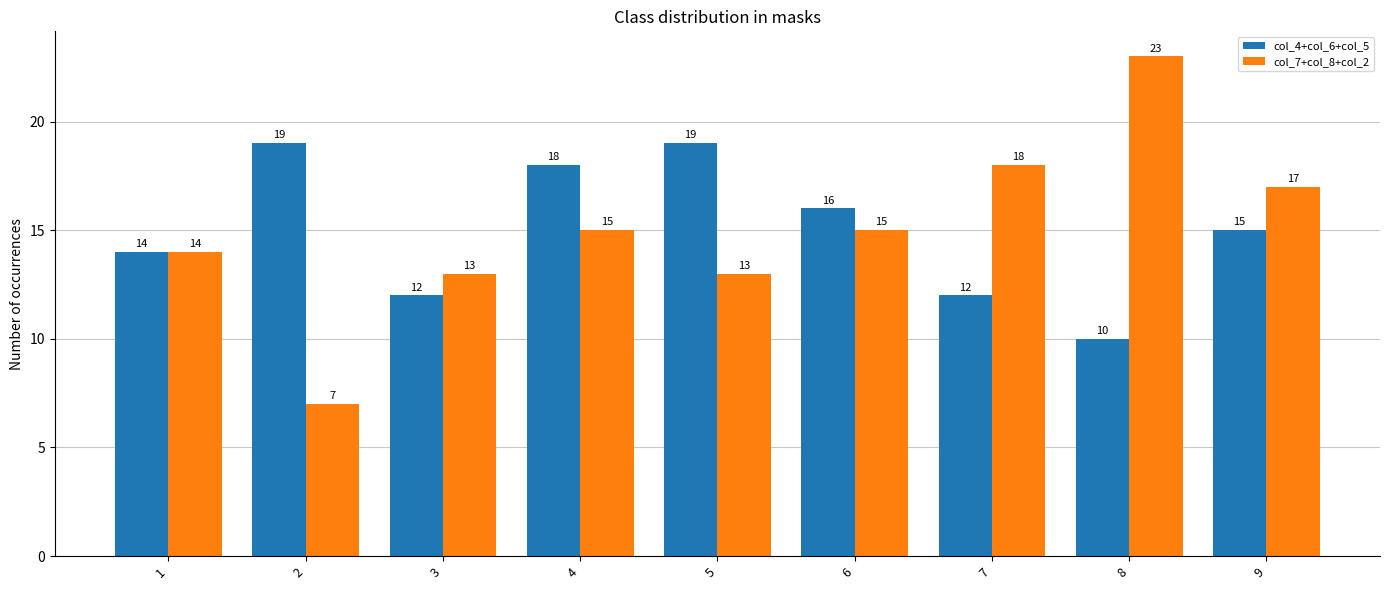

True or false: col_4+col_6+col_5 has a value of 19 at 5.

True